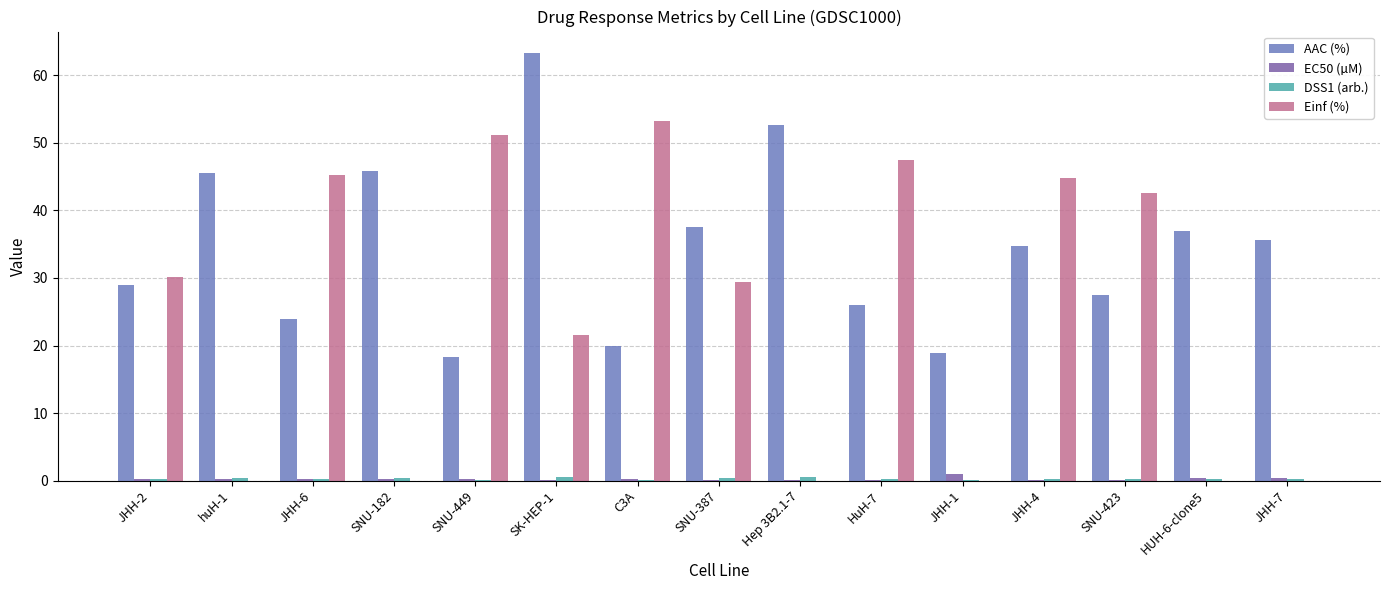

Are the bars horizontal?

No